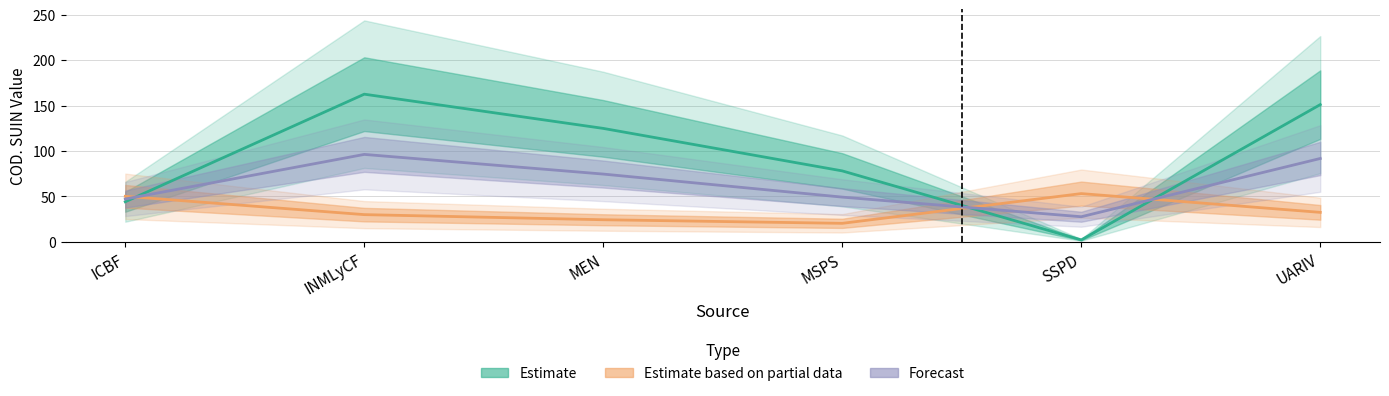

Which has a higher value, ICBF or MSPS?

MSPS